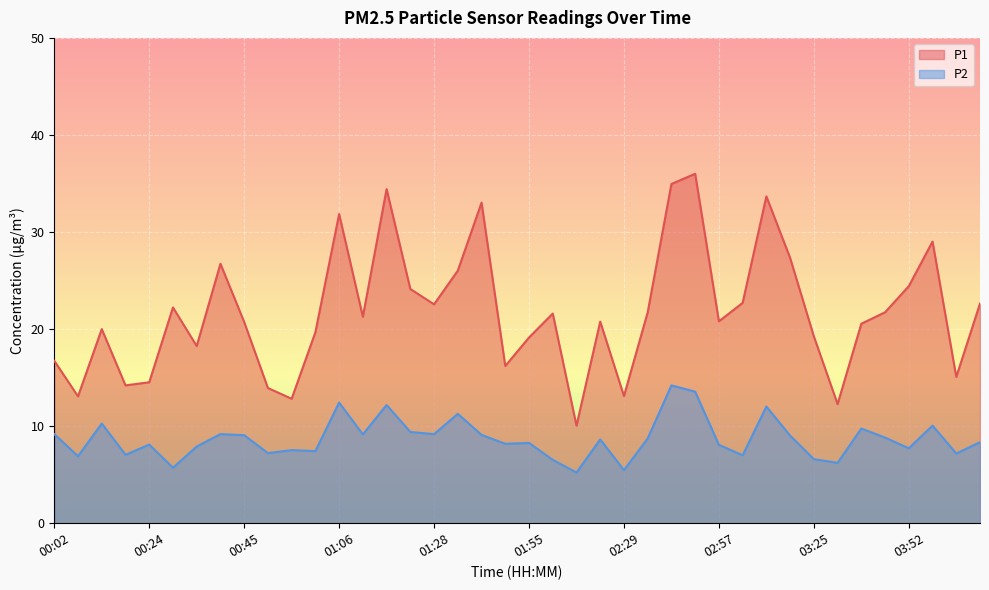

Rank the categories by P1 value from highest to lowest.

02:46, 02:40, 01:17, 03:14, 01:38, 01:06, 03:58, 03:19, 00:40, 01:33, 03:52, 01:22, 03:08, 04:09, 01:28, 00:29, 02:35, 03:41, 02:01, 01:12, 02:57, 02:17, 00:45, 03:35, 00:13, 01:01, 03:25, 01:55, 00:34, 00:02, 01:50, 04:04, 00:24, 00:18, 00:50, 02:29, 00:08, 00:56, 03:30, 02:06